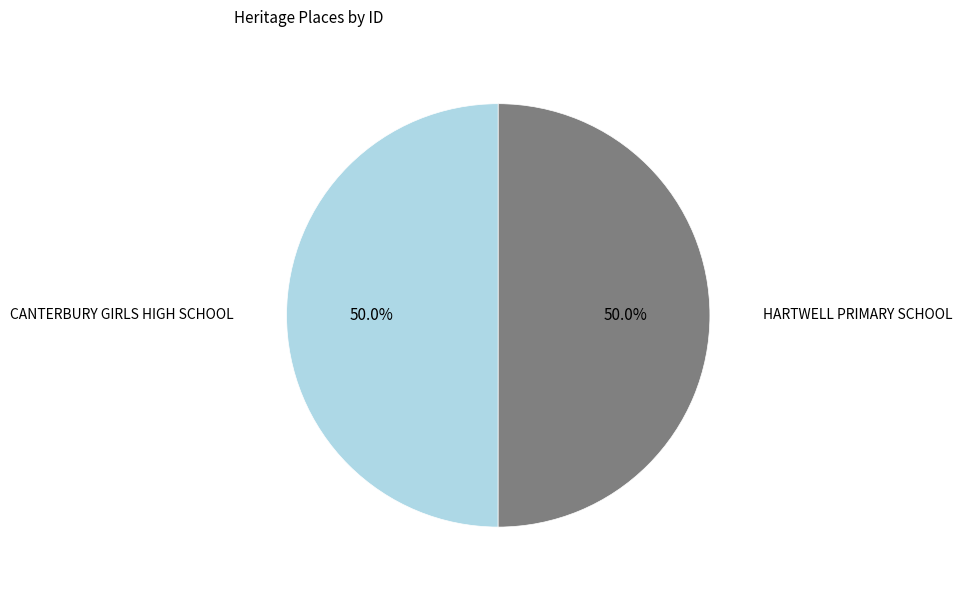

Approximately how many times larger is the value at CANTERBURY GIRLS HIGH SCHOOL compared to HARTWELL PRIMARY SCHOOL?

1.0